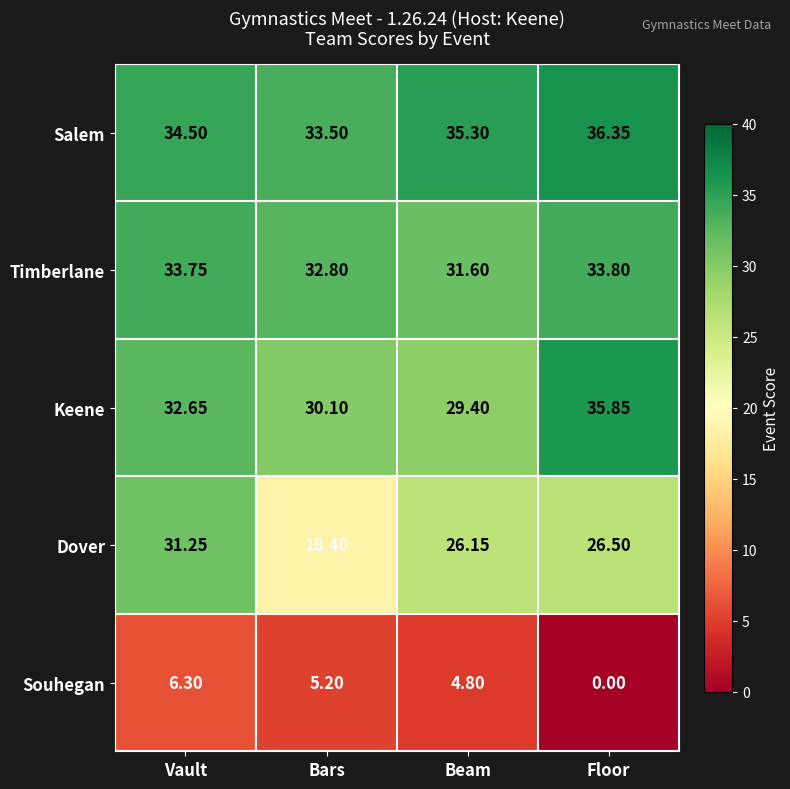

At which category does the chart reach its peak across all series?

Floor